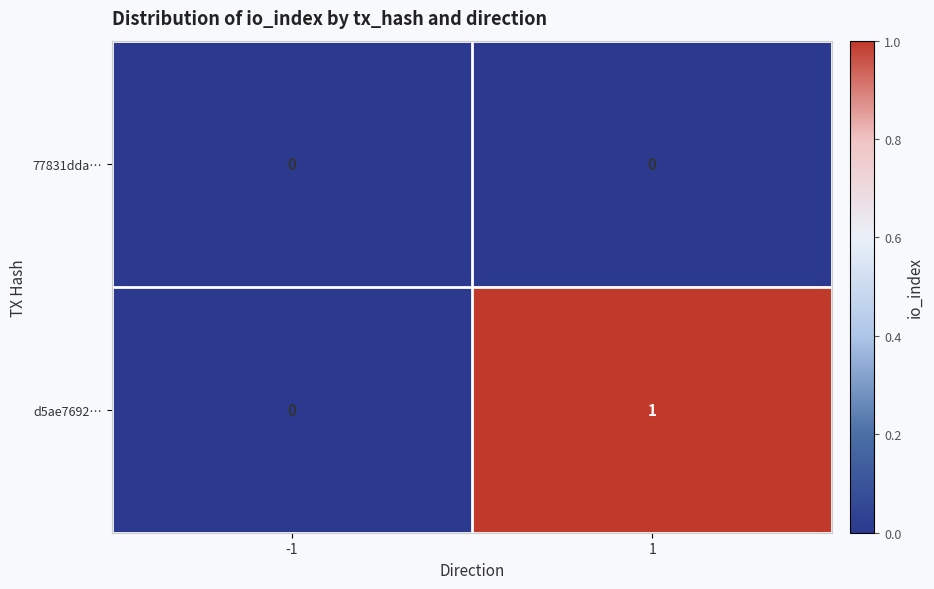

The d5ae7692… series shows 0 at -1. True or false?

True